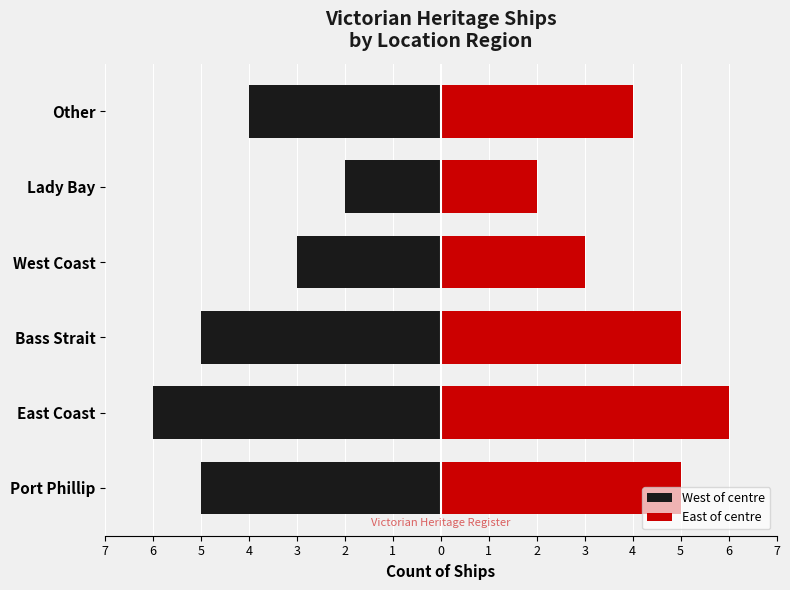

Which series changed the most between Bass Strait and Other?

West of centre